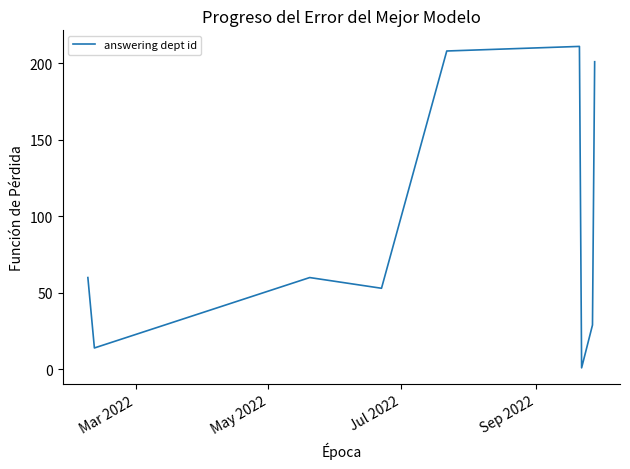

The value at 5 is 289. True or false?

False